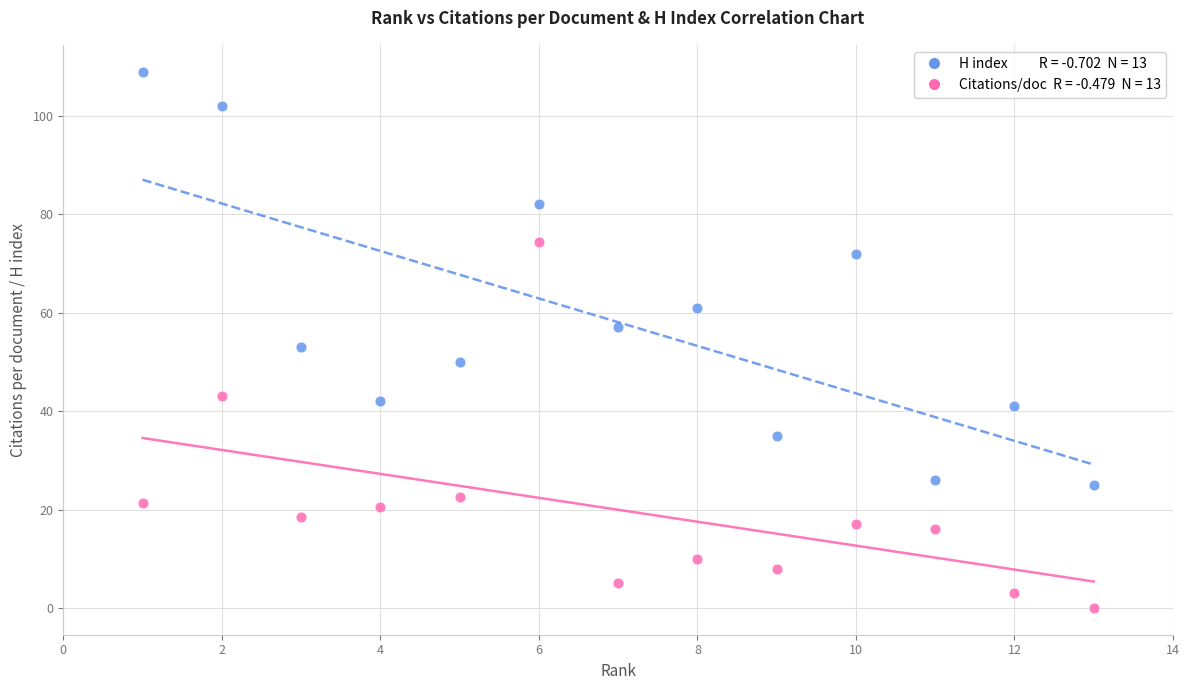

Across all data points, what is the range of X values (max minus min)?

12.0